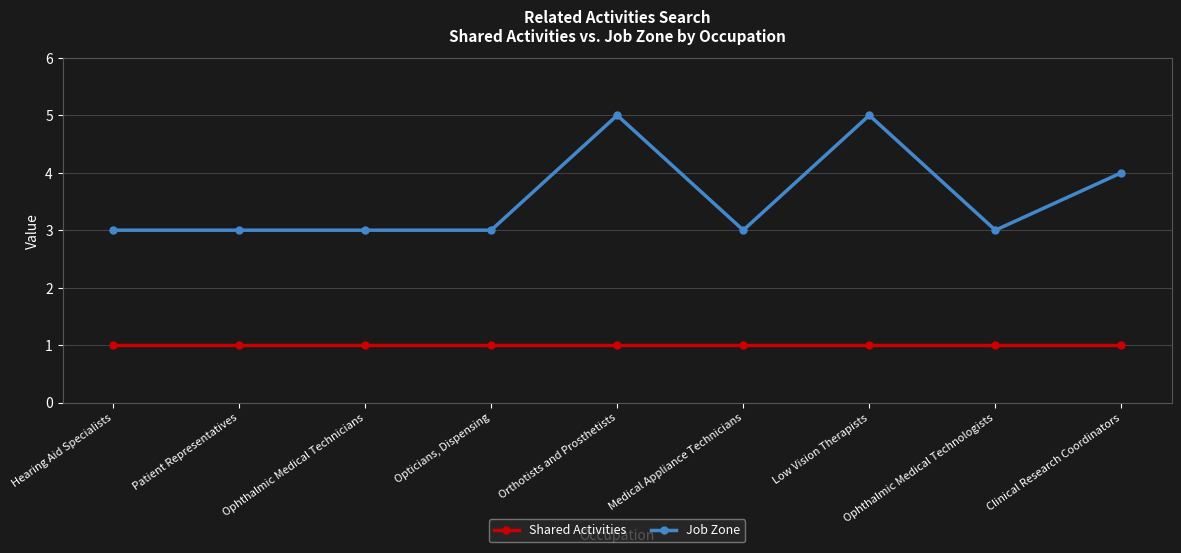

Is the value of Shared Activities at Ophthalmic Medical Technicians greater than the value of Job Zone at Clinical Research Coordinators?

No